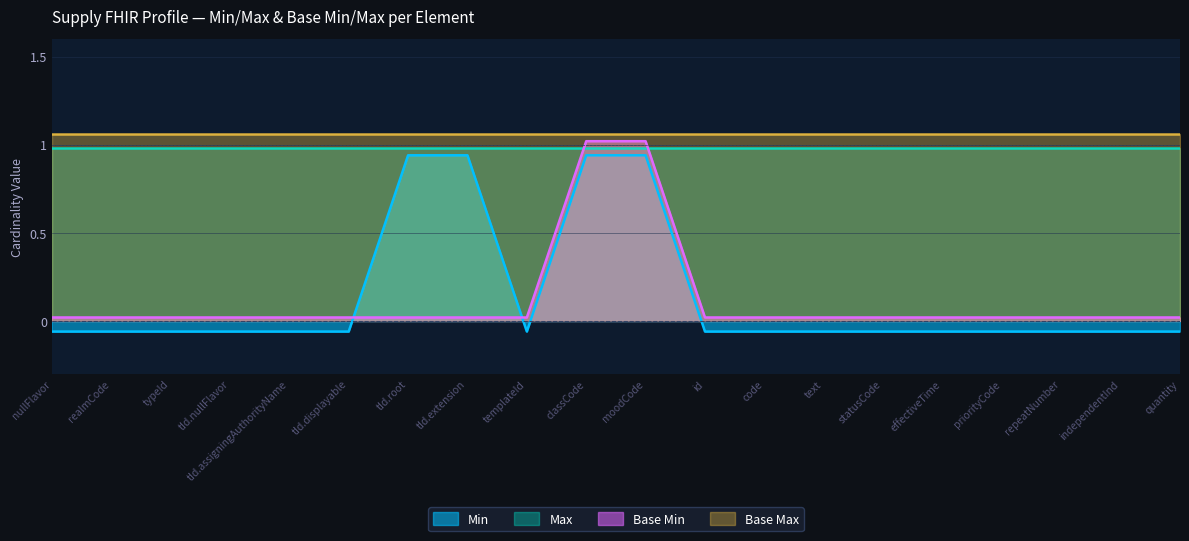

Rank the categories by Min value from lowest to highest.

Supply.nullFlavor, Supply.realmCode, Supply.typeId, Supply.typeId.nullFlavor, Supply.typeId.assigningAuthorityName, Supply.typeId.displayable, Supply.templateId, Supply.id, Supply.code, Supply.text, Supply.statusCode, Supply.effectiveTime, Supply.priorityCode, Supply.repeatNumber, Supply.independentInd, Supply.quantity, Supply.typeId.root, Supply.typeId.extension, Supply.classCode, Supply.moodCode